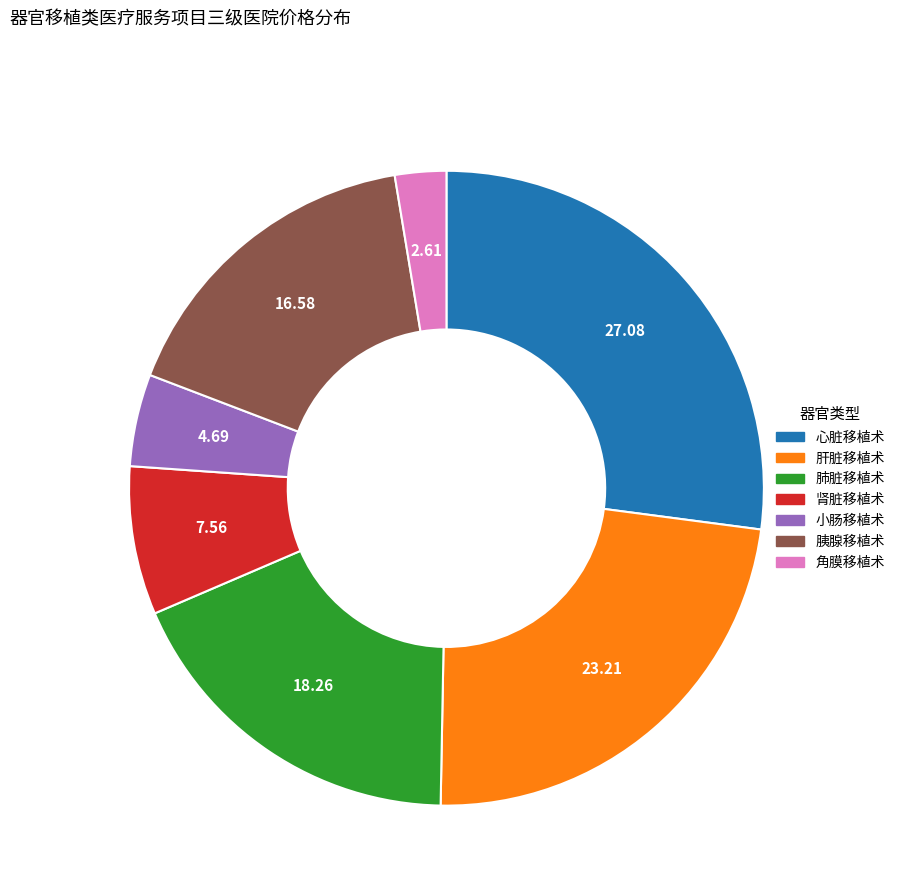

Which category has the smallest portion of the pie?

角膜移植术